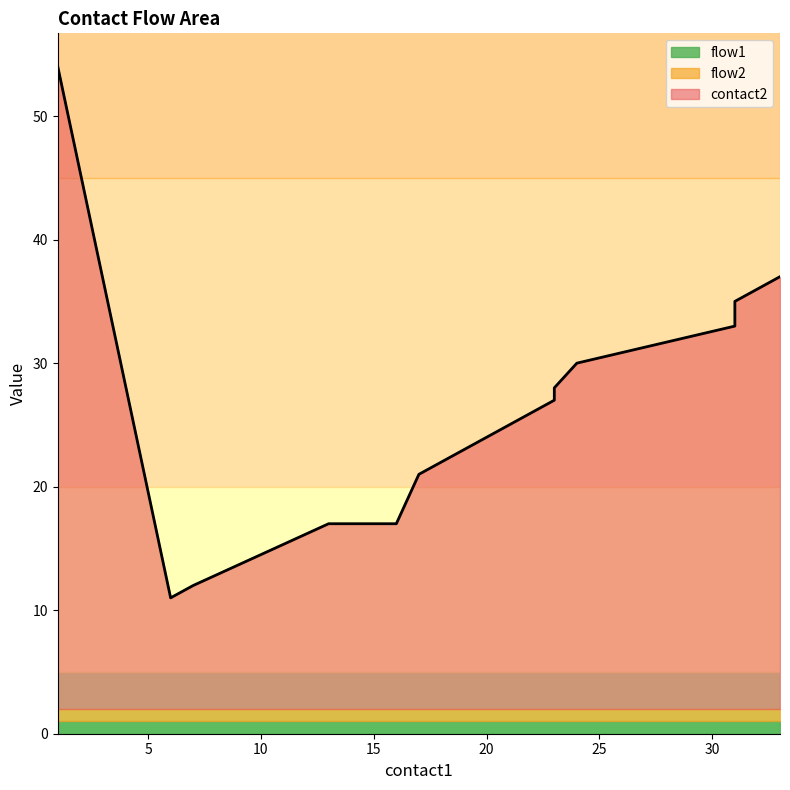

True or false: flow1 and flow2 intersect in this chart.

False